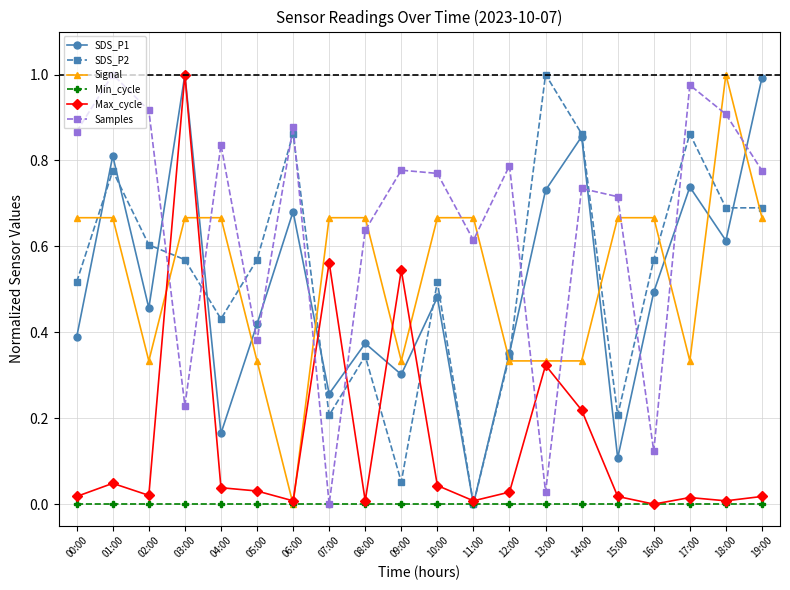

The value of SDS_P1 at 04:00 is 0.1. True or false?

False